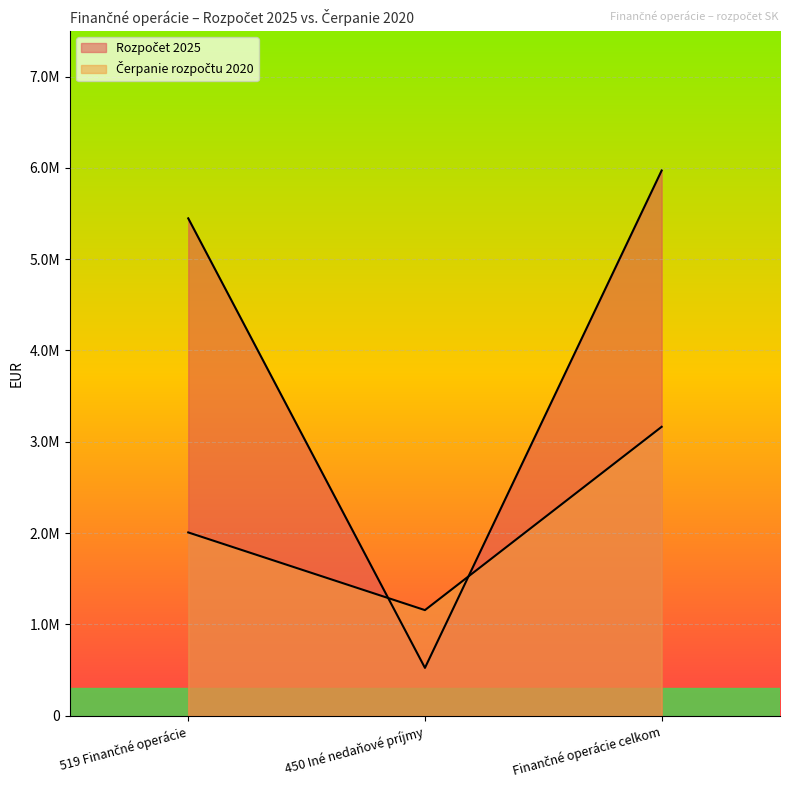

At which label does Čerpanie rozpočtu 2020 reach its minimum?

450 Iné nedaňové príjmy